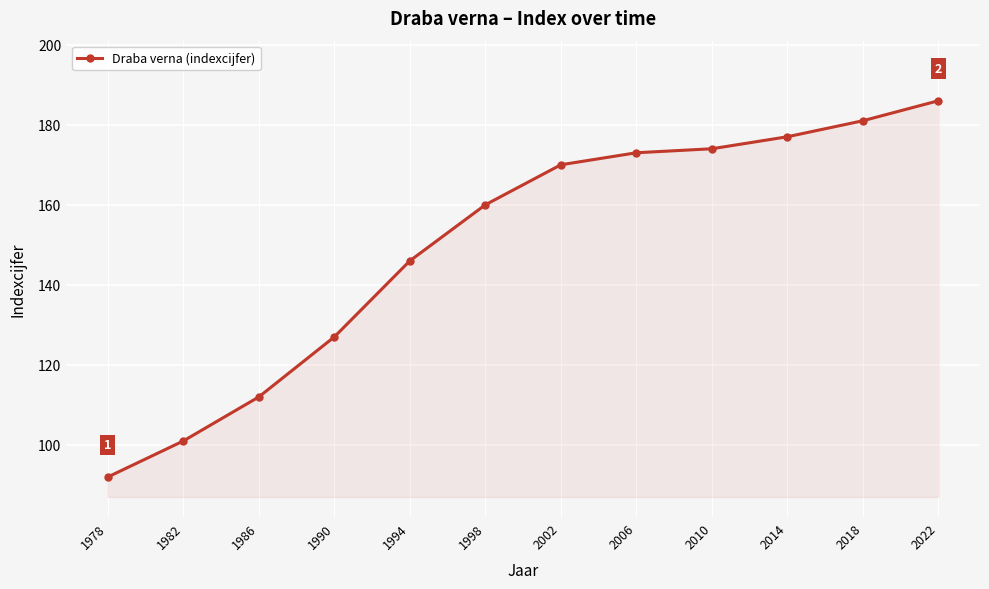

True or false: the data shows 112 at 1986.

True